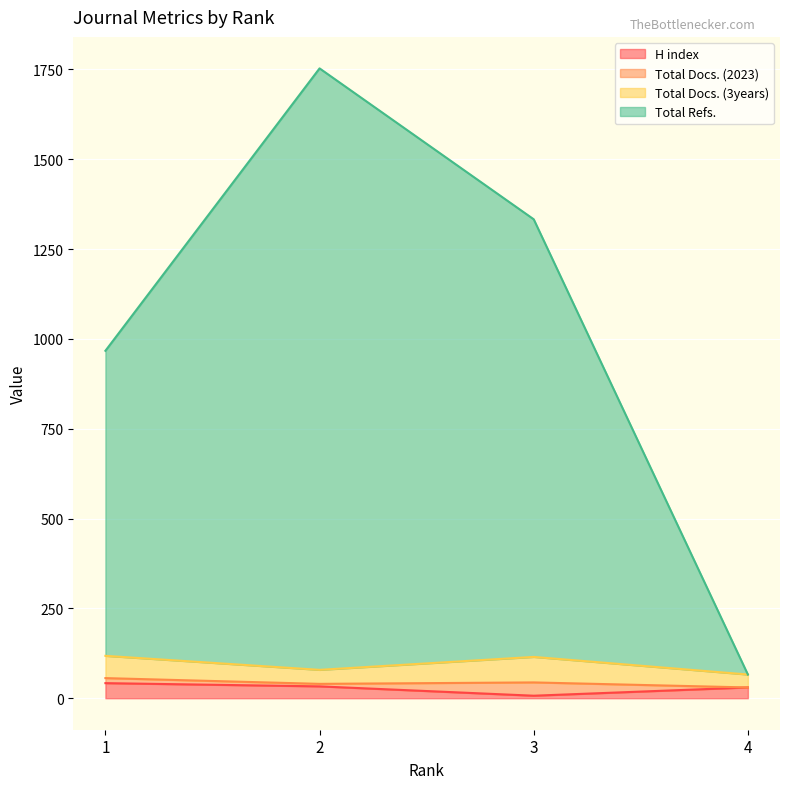

True or false: Total Refs. and H index intersect in this chart.

False